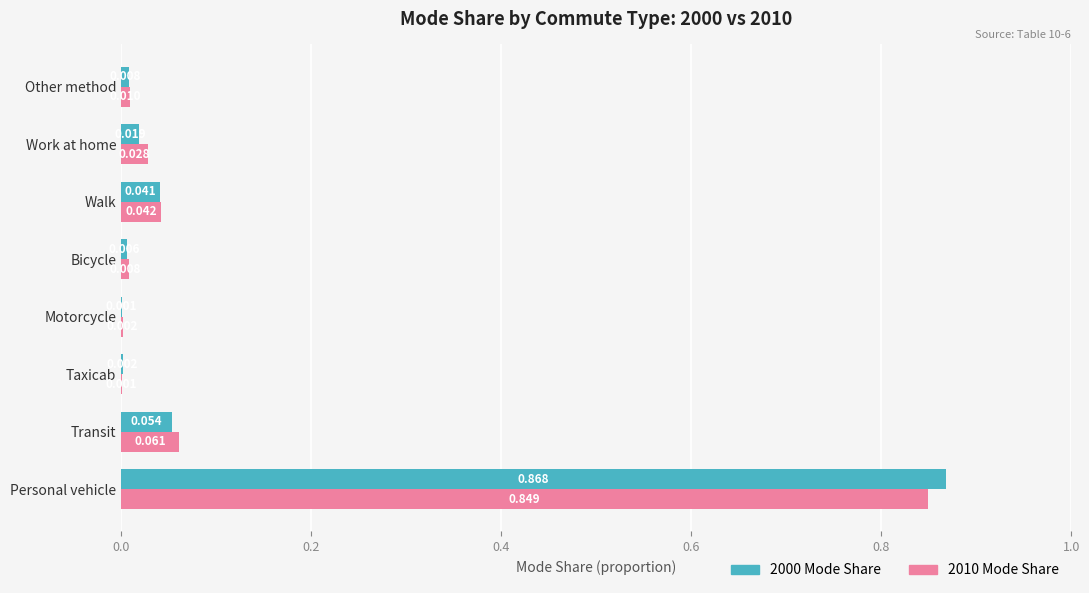

Is the value of 2010 Mode Share at Bicycle greater than the value of 2000 Mode Share at Transit?

No